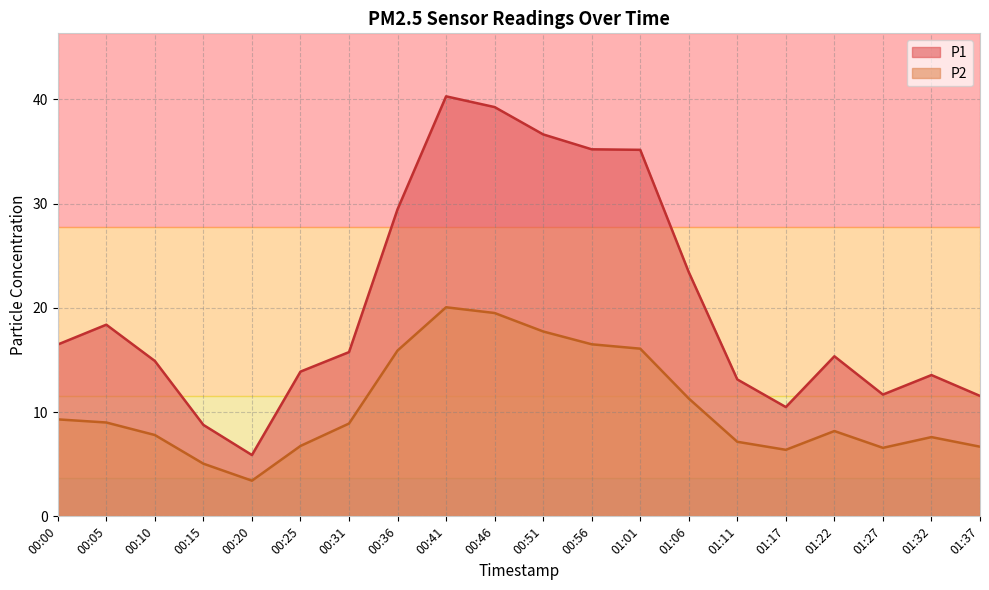

Which series has the widest spread of values?

P1